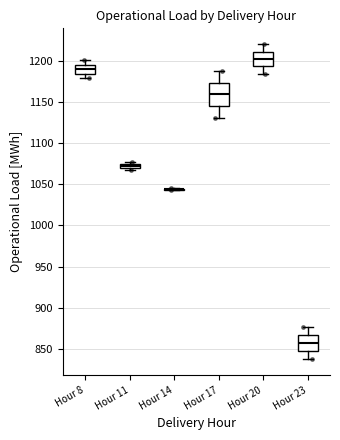

Comparing the boxes themselves (not the whiskers), which one is the tallest?

Hour 17